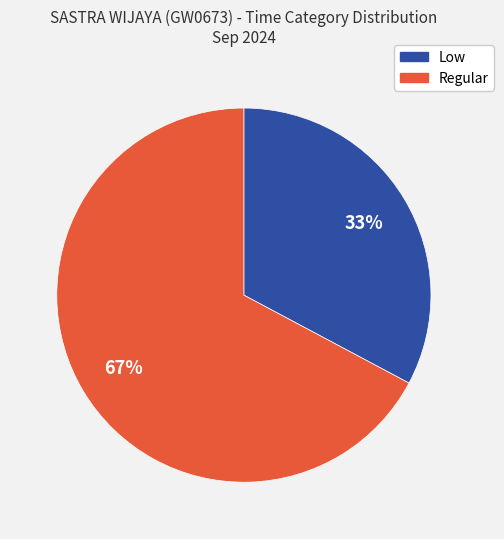

To the nearest percent, what is the difference between the largest and smallest slice percentages?

34%